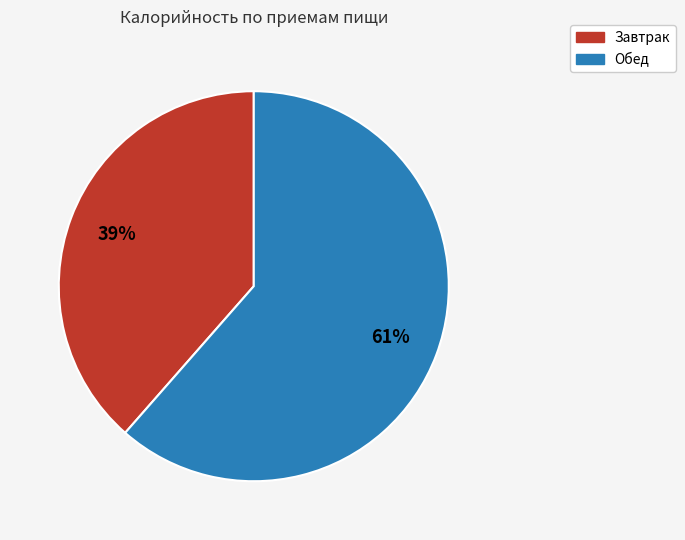

Does Обед represent more than half of the total?

Yes